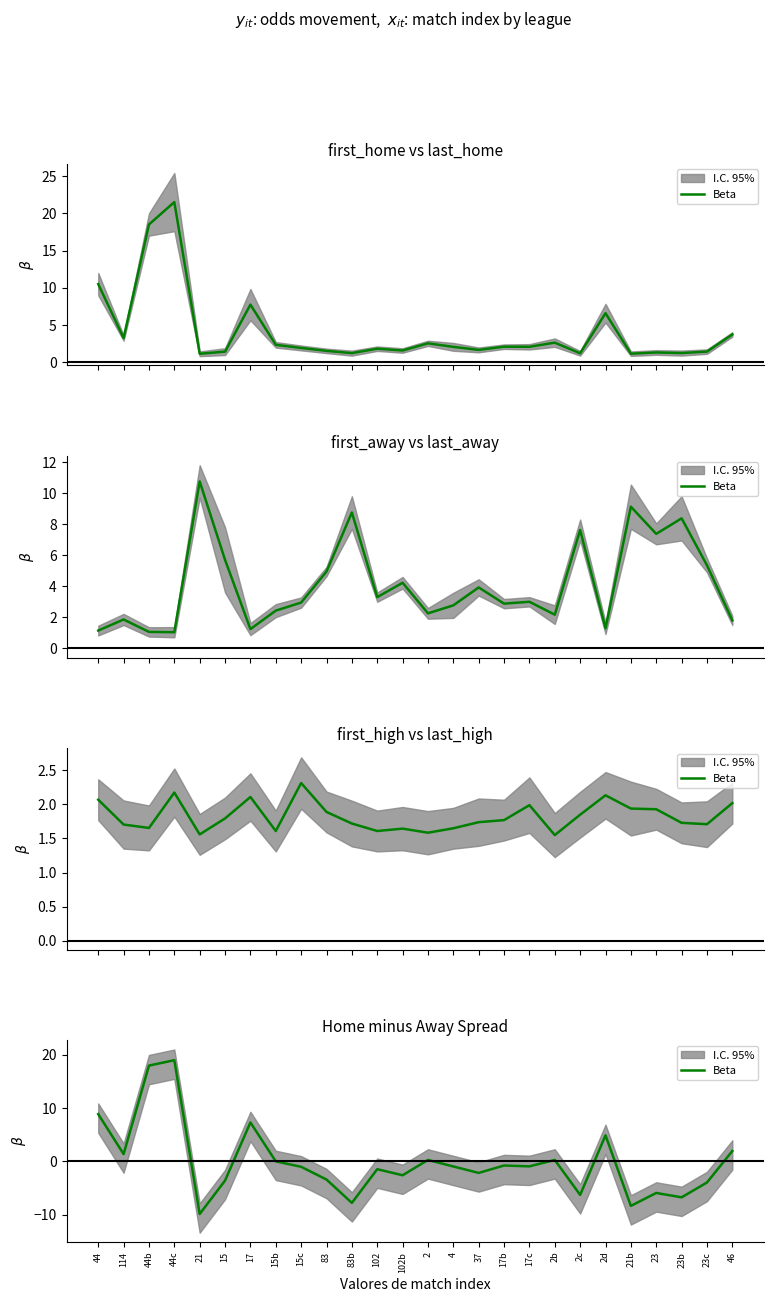

What is the difference between the second highest and second lowest values?

26.3